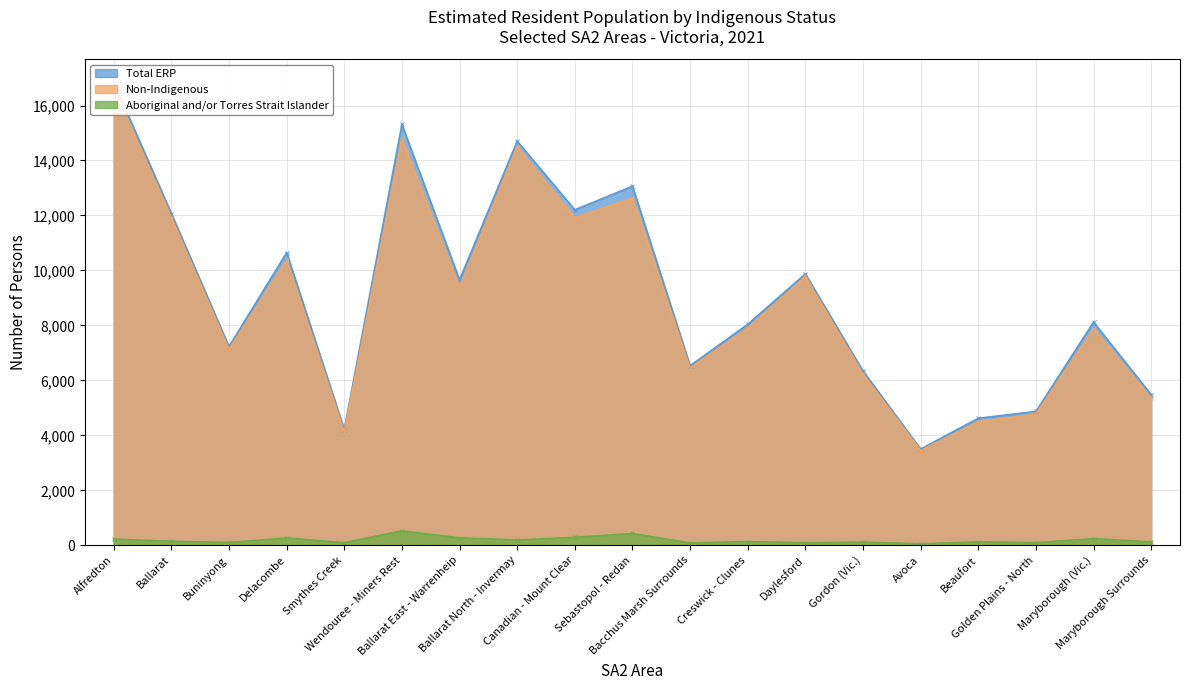

At which category does Aboriginal and/or Torres Strait Islander reach its first local valley?

Buninyong